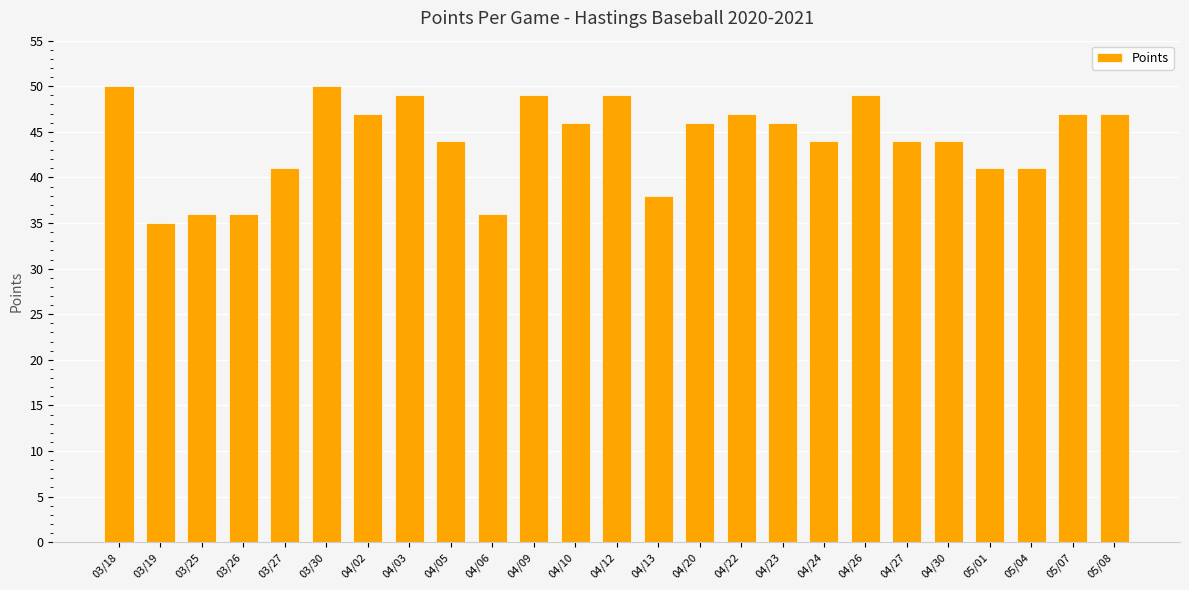

What value does the data have at 03/18?

50